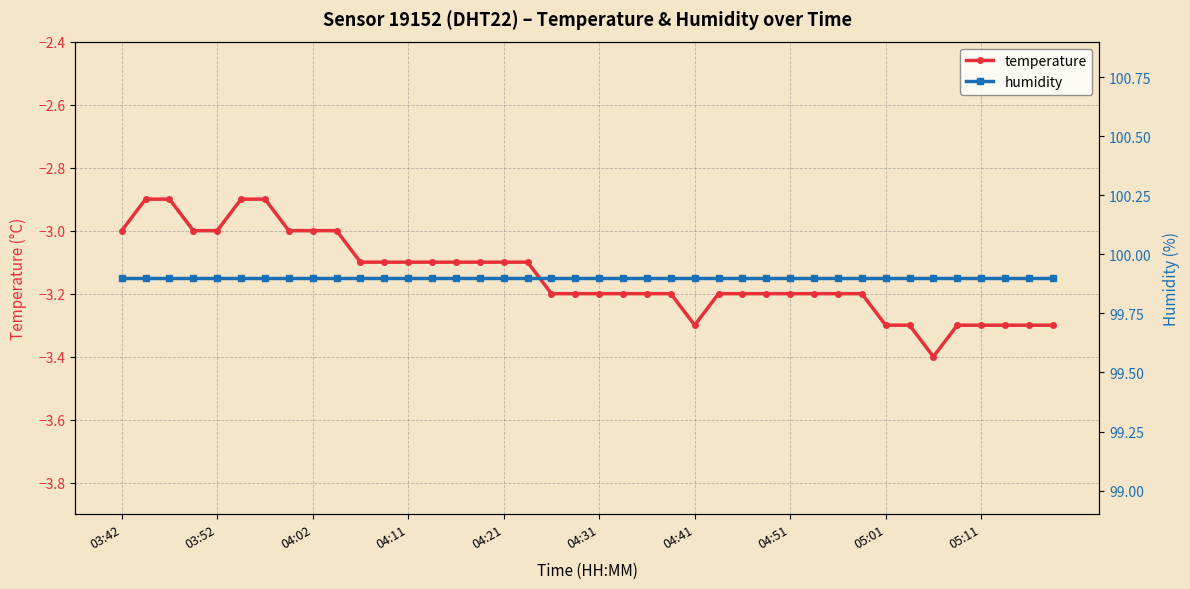

What is the minimum value for temperature?

-3.4